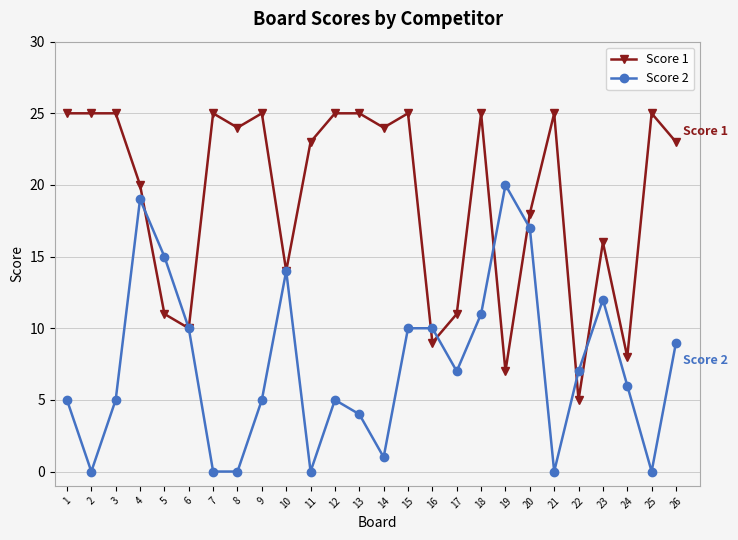

At which category is the sum across all series the highest?

4